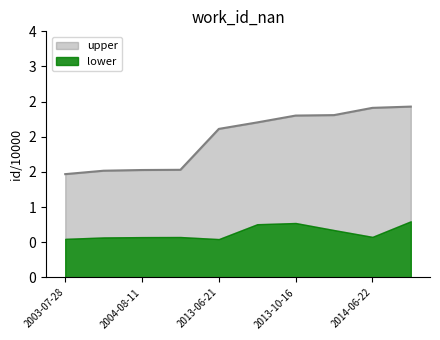

What is the label of the 3rd point from the right?

2013-10-27